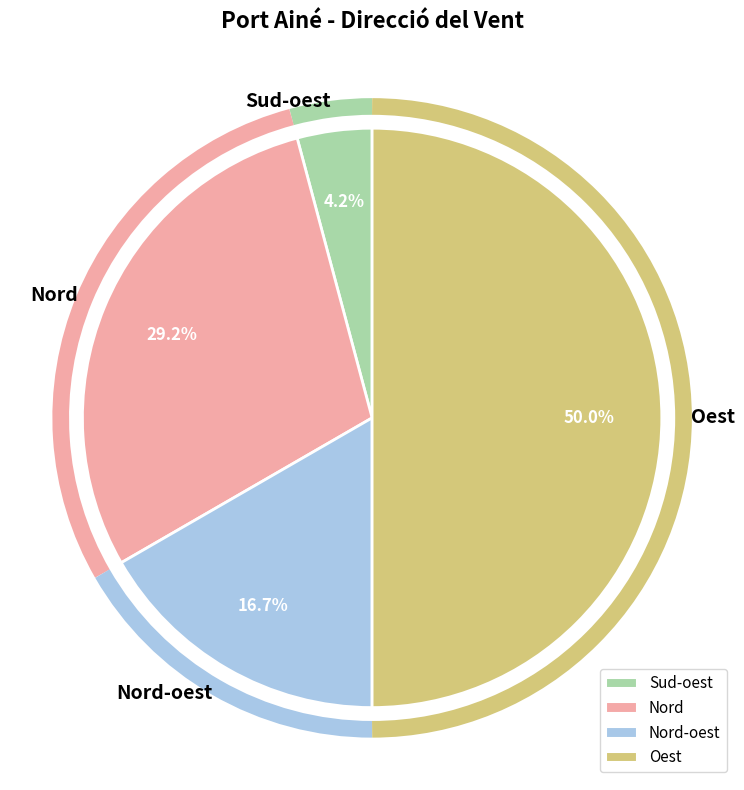

Rank the categories by value from highest to lowest.

Oest, Nord, Nord-oest, Sud-oest